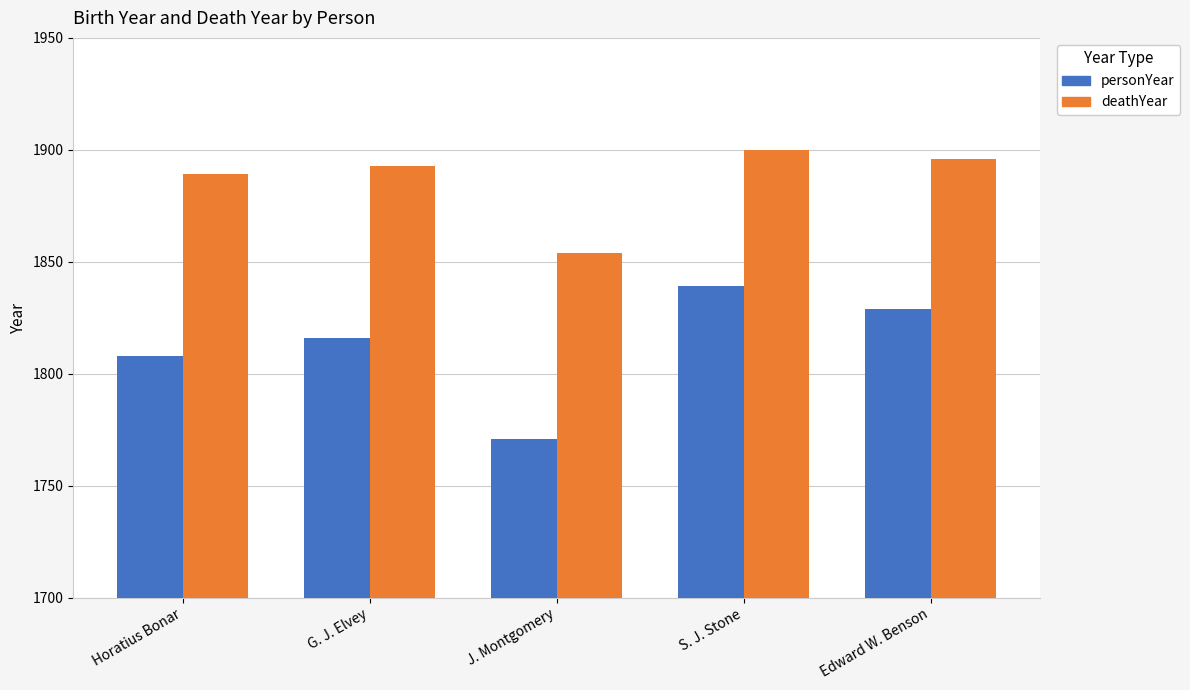

At how many categories does at least one series exceed 1879?

4